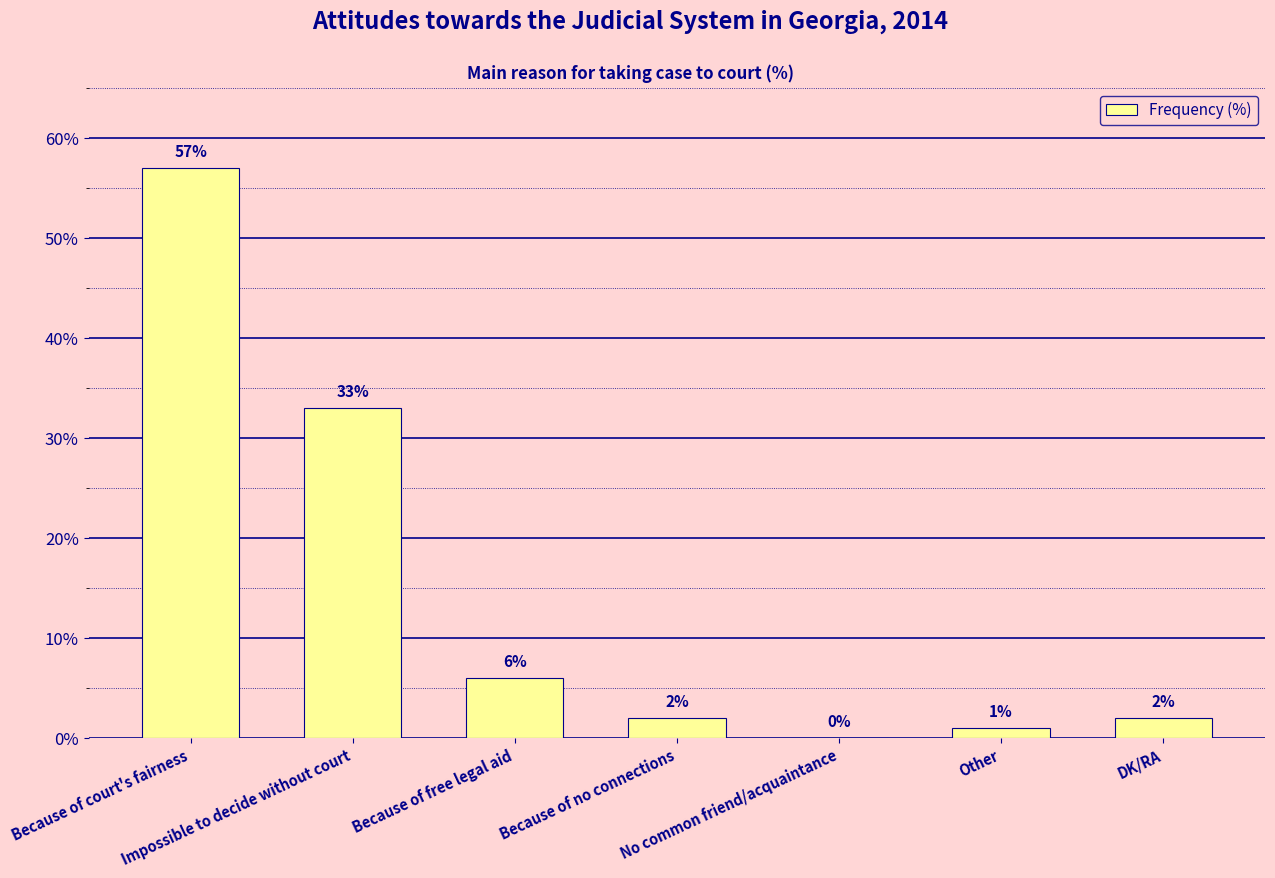

What is the change in value from Because of court's fairness to Other?

-56